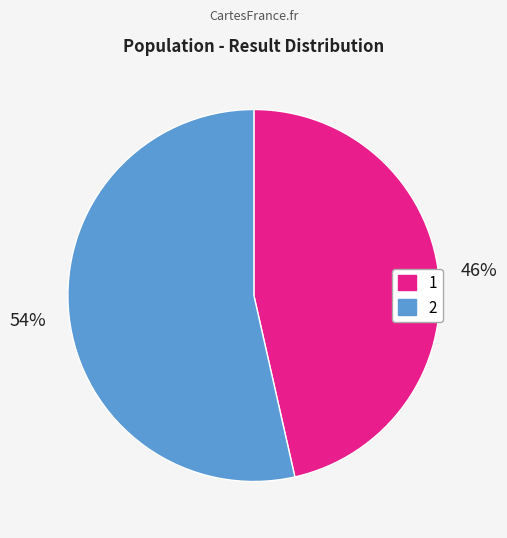

Is it true that 1 is 46% of the pie?

True